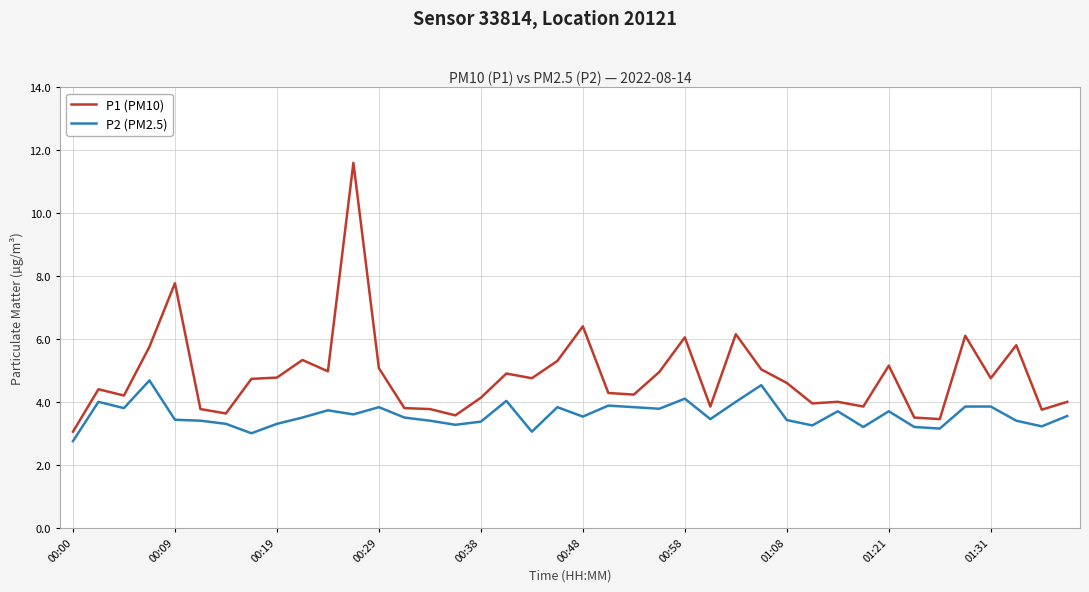

What is the lowest value of the P2 (PM2.5) series?

2.8